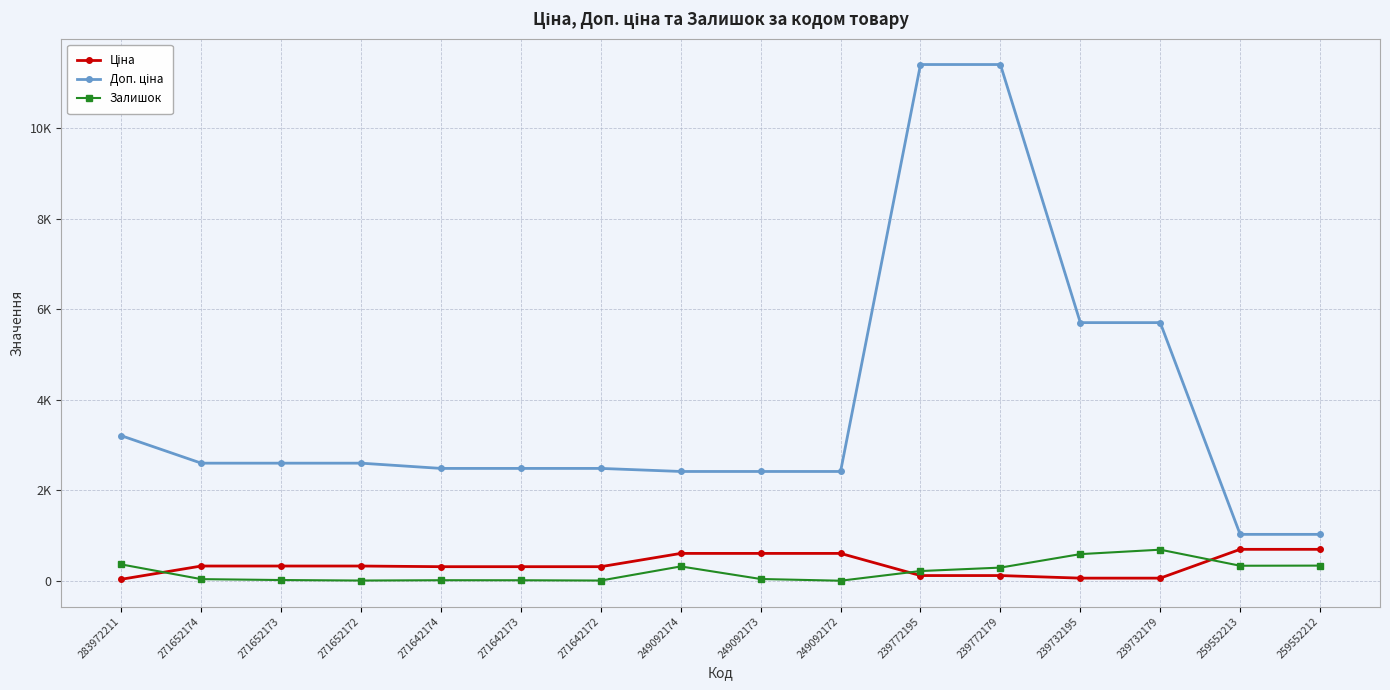

True or false: Ціна and Доп. ціна intersect in this chart.

False